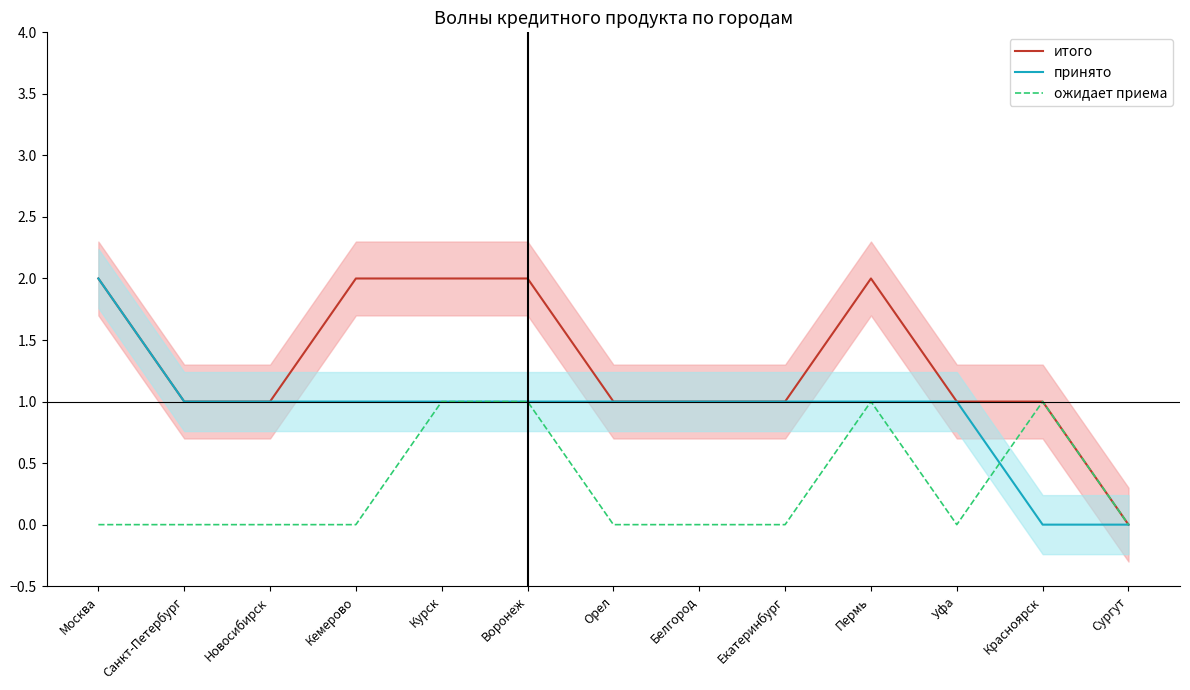

How many values in the итого series are below 1?

1